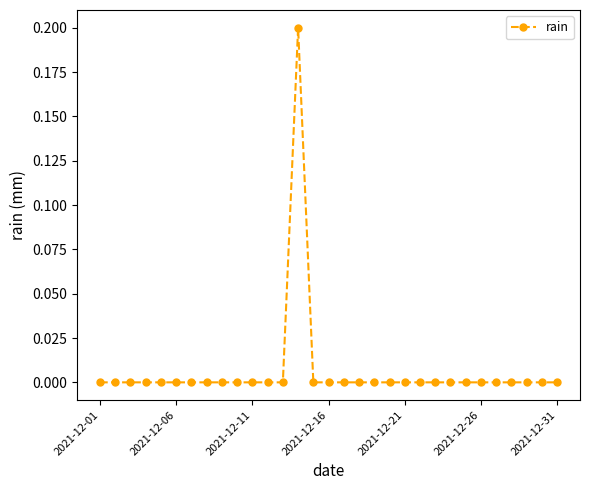

The value at 2021-12-11 is 0.0. True or false?

True